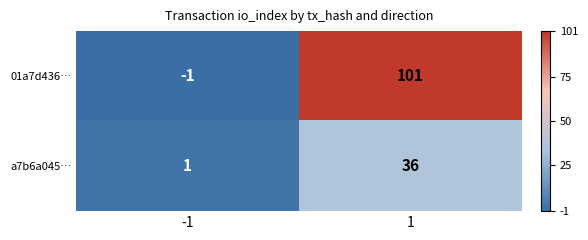

Is it true that a7b6a045… equals 1 at -1?

True